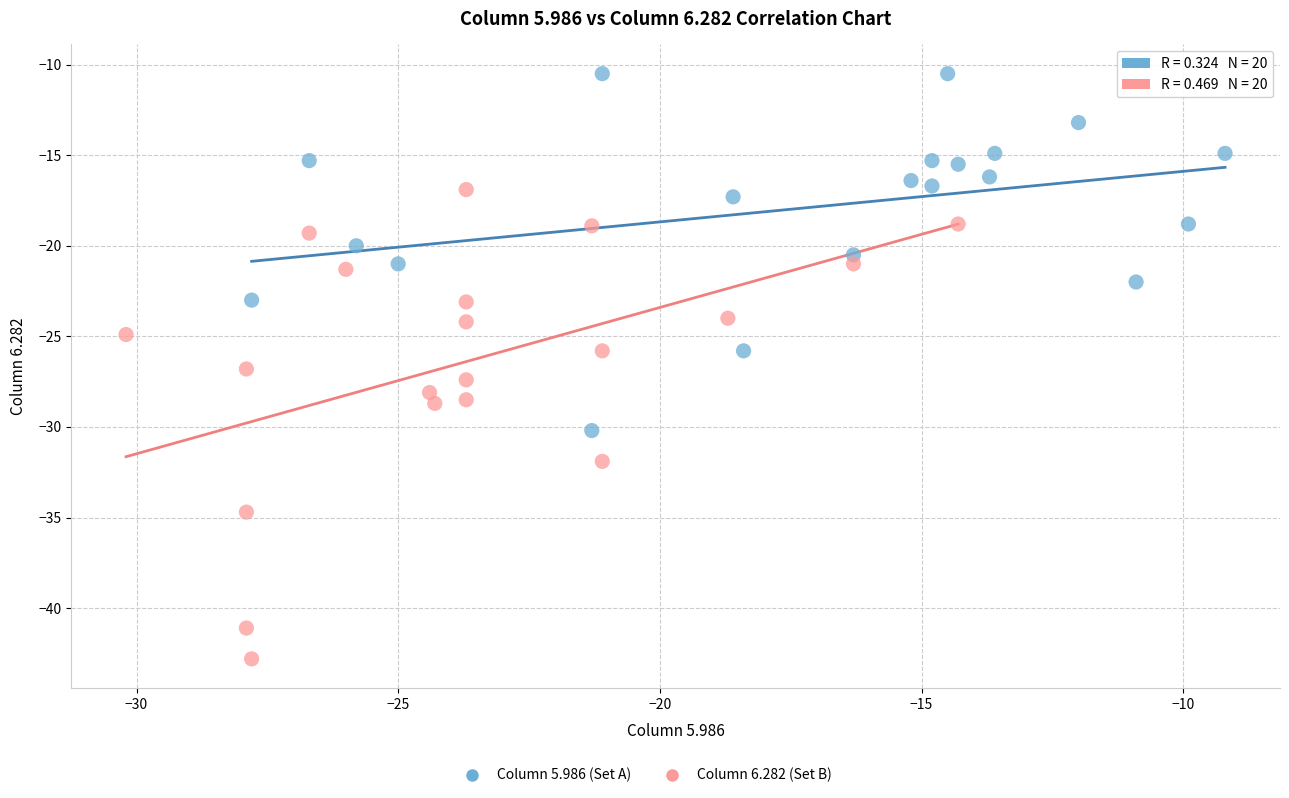

Which series contains the highest Y value?

Column 5.986 (Set A)